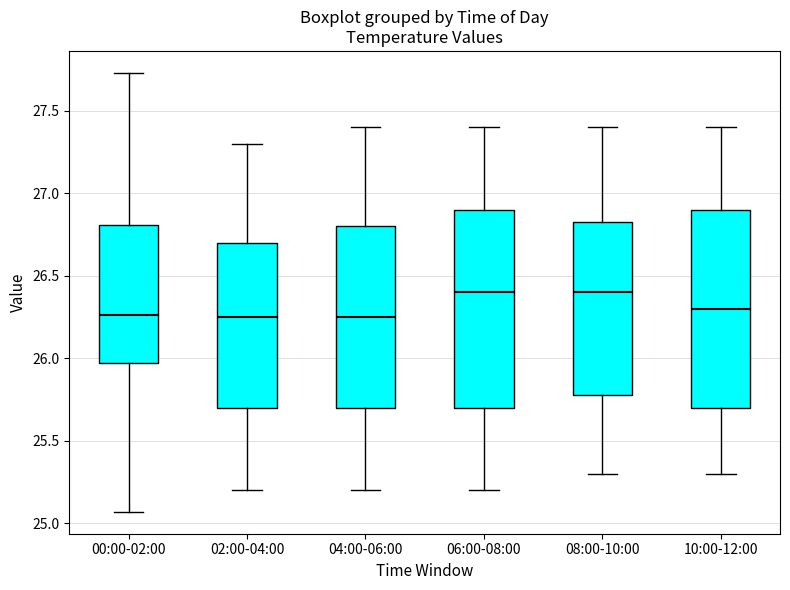

Reading left to right, read every box against the y-axis: the position of its median line, the range the box covers, and the ends of its whiskers. The values are not printed on the chart, so give them approximately, as read against the axis.

00:00-02:00: median 26.25, box 25.95 to 26.80, whiskers 25.05 to 27.75
02:00-04:00: median 26.25, box 25.70 to 26.70, whiskers 25.20 to 27.30
04:00-06:00: median 26.25, box 25.70 to 26.80, whiskers 25.20 to 27.40
06:00-08:00: median 26.40, box 25.70 to 26.90, whiskers 25.20 to 27.40
08:00-10:00: median 26.40, box 25.80 to 26.85, whiskers 25.30 to 27.40
10:00-12:00: median 26.30, box 25.70 to 26.90, whiskers 25.30 to 27.40